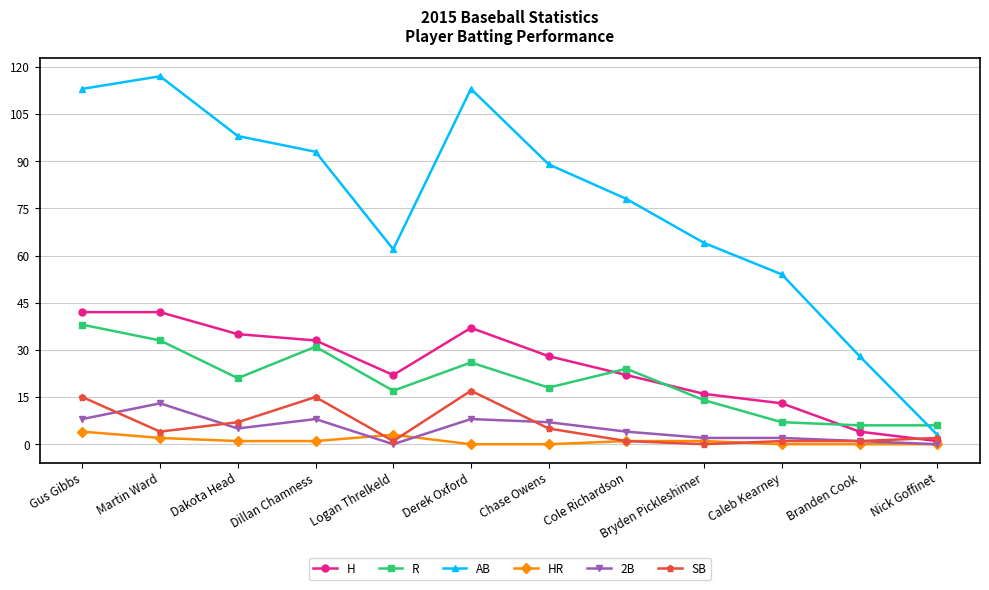

Which series has the largest total across all categories?

AB